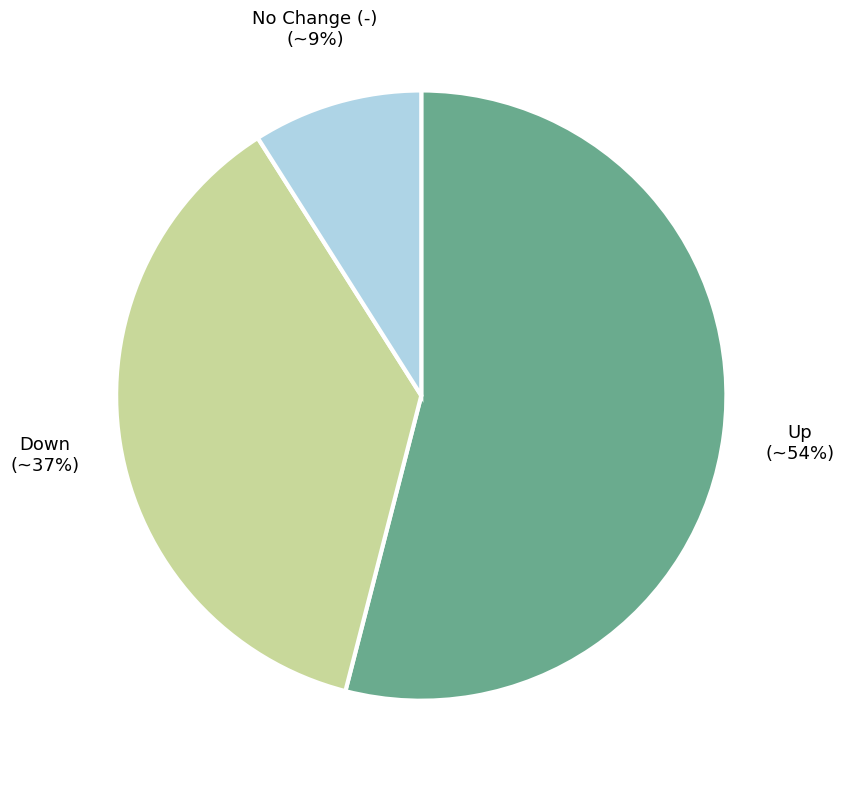

To the nearest percent, what is the difference between the No Change (-) and Up slice percentages?

45%